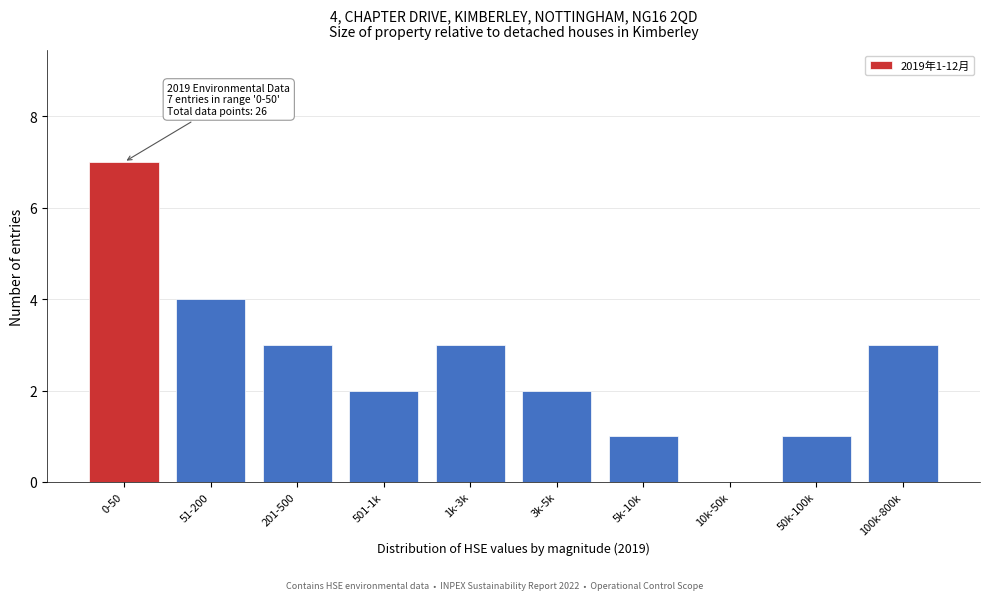

Reading right to left, list all the values displayed in this chart.

100k-800k=3	50k-100k=1	10k-50k=0	5k-10k=1	3k-5k=2	1k-3k=3	501-1k=2	201-500=3	51-200=4	0-50=7